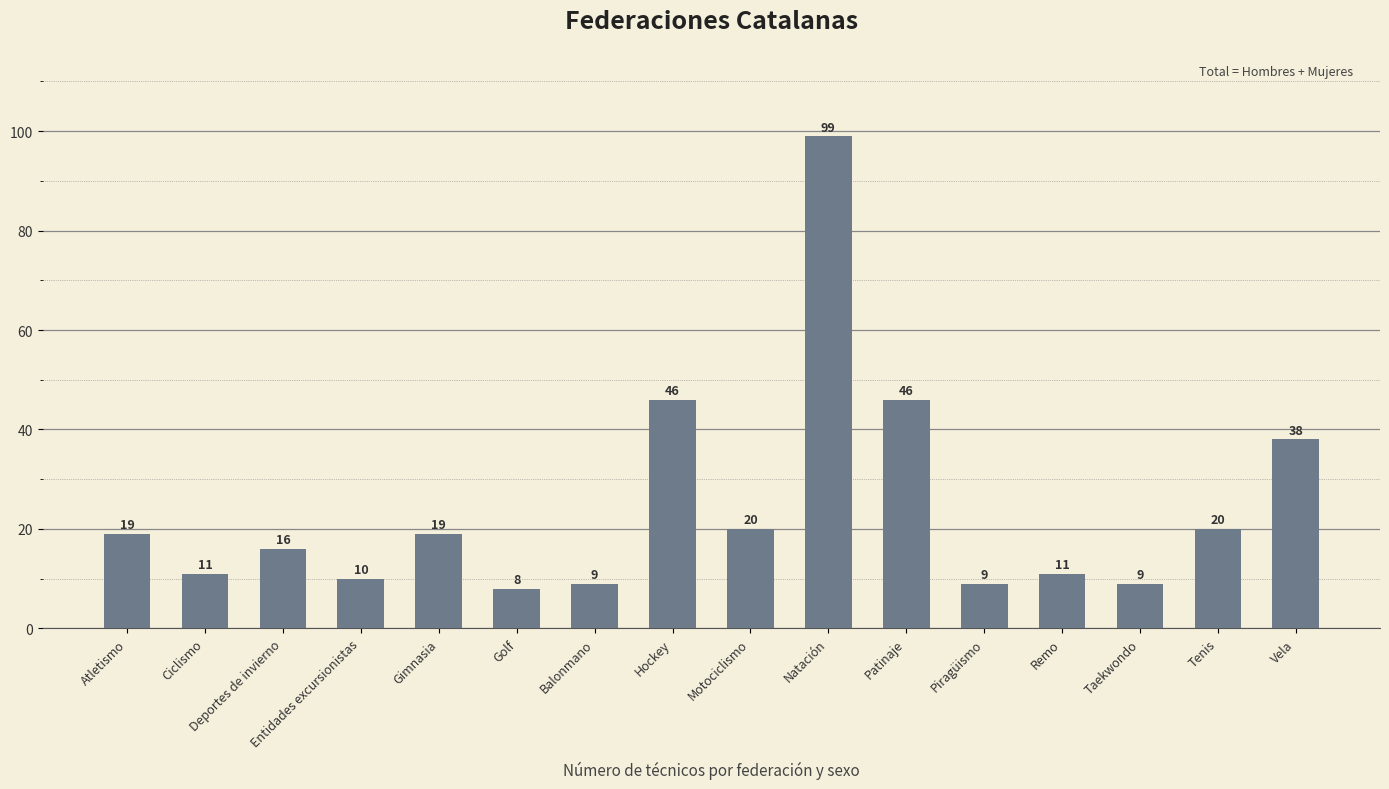

Which has a higher value, Deportes de invierno or Golf?

Deportes de invierno